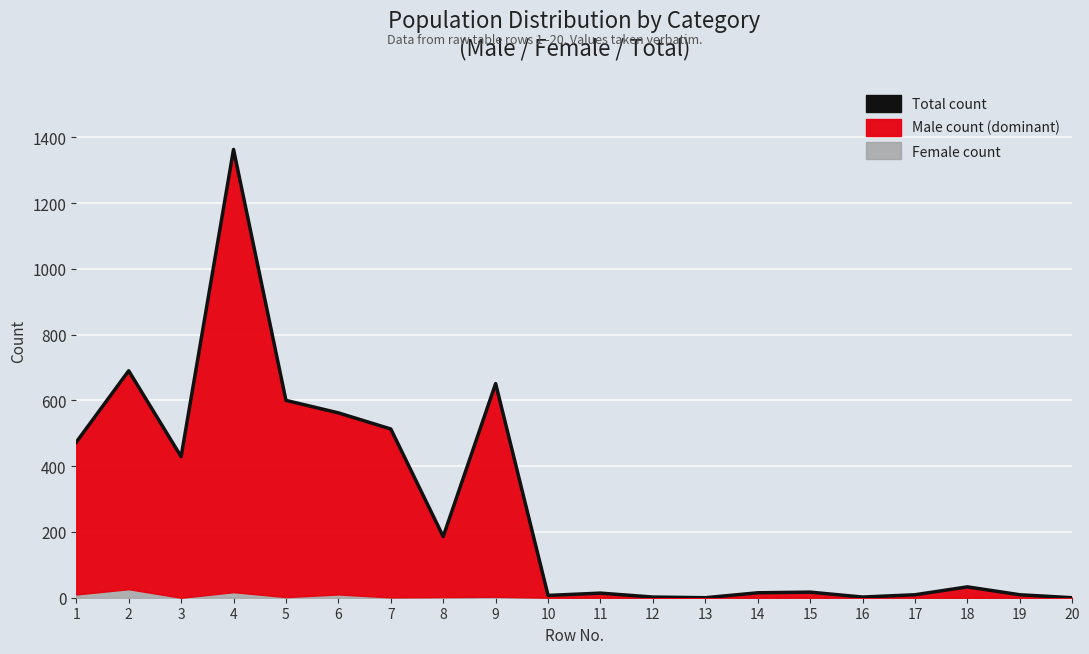

How many points are lower than both their immediate neighbors (excluding endpoints)?

5